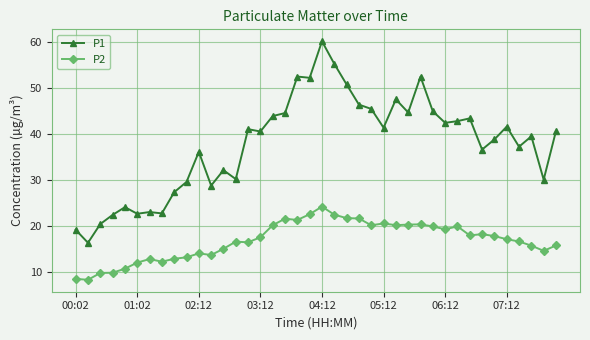

Does the chart have visible grid lines?

Yes